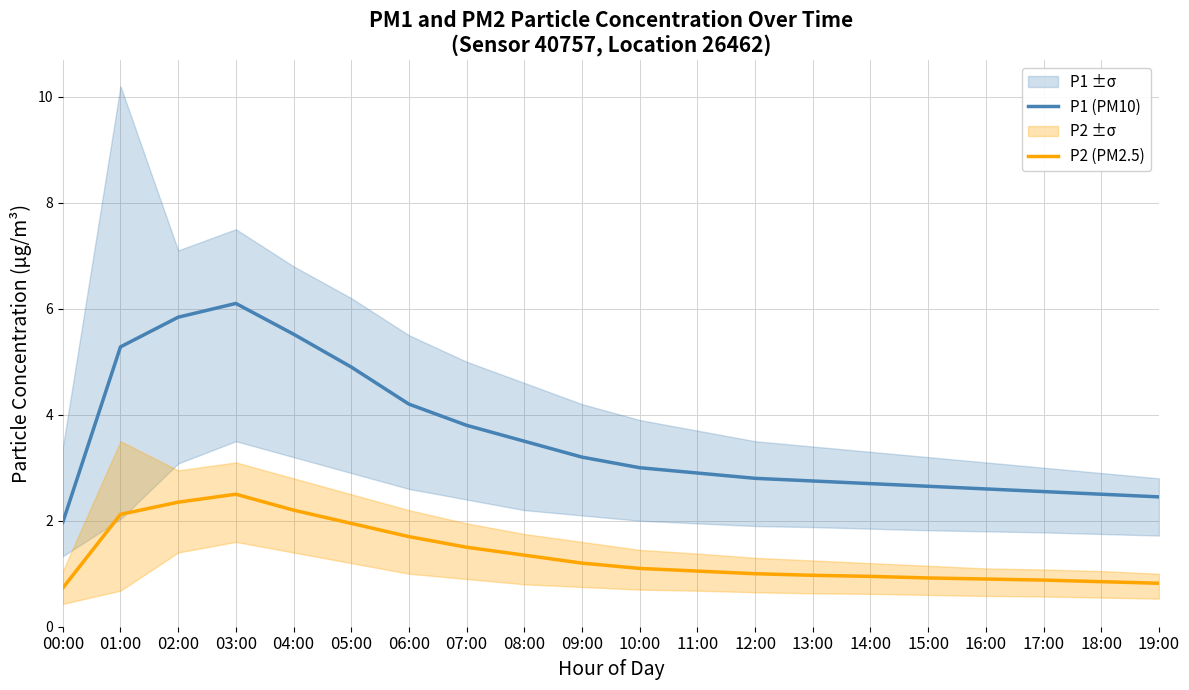

What is the sum of the P2 (PM2.5) values at 07:00 and 03:00?

4.0